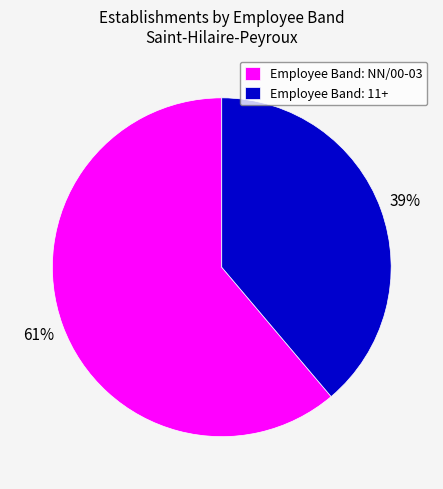

To the nearest percent, what portion does Employee Band: 11+ represent?

39%